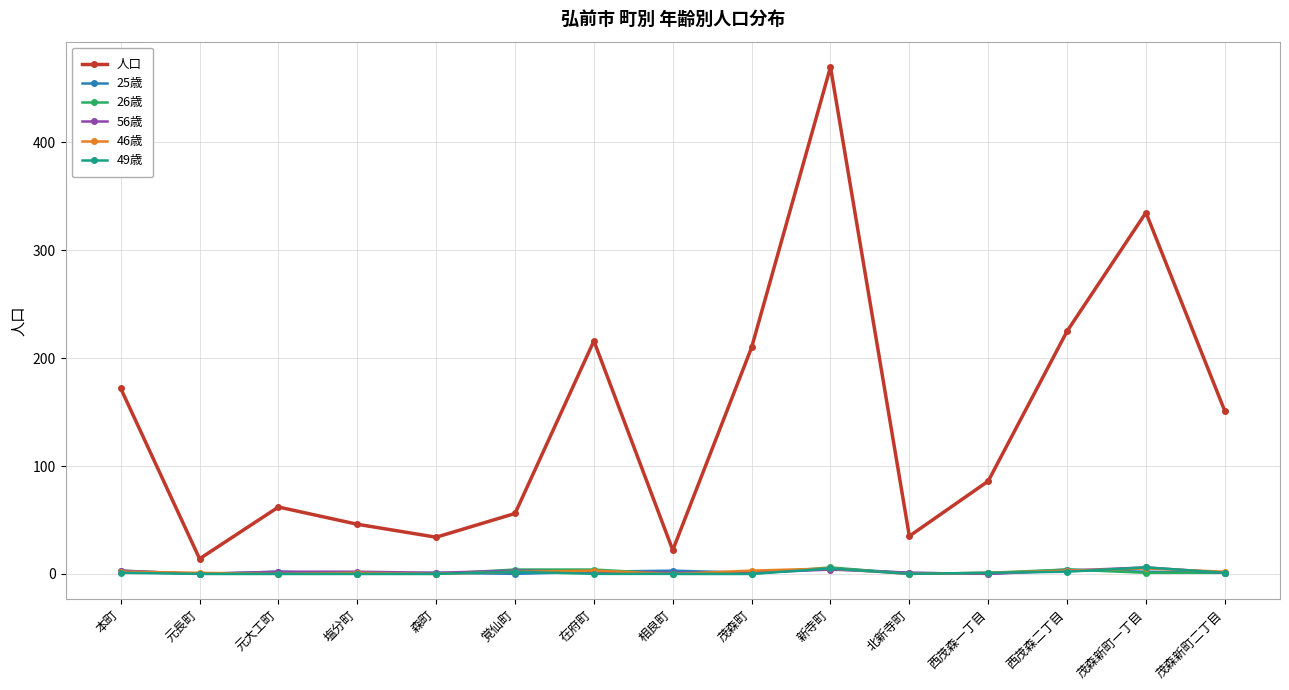

True or false: 46歳 has more than 1 points higher than both neighbors.

True